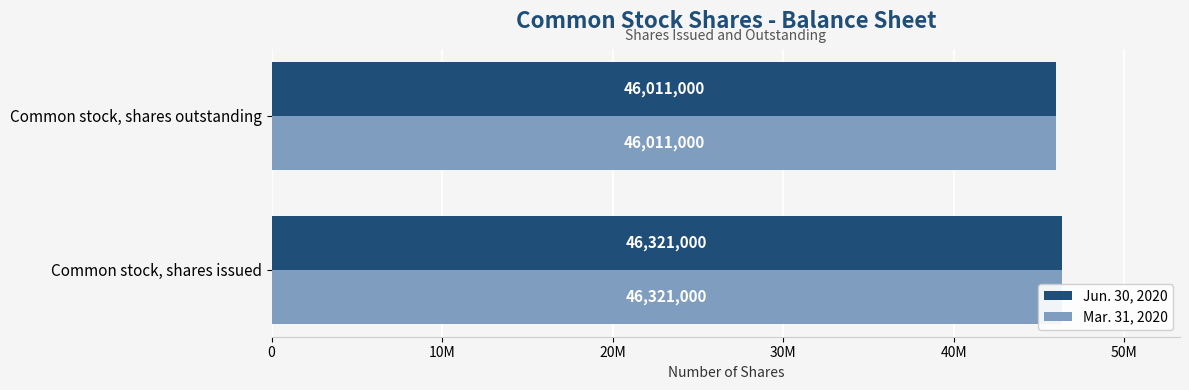

What are all the series names shown in the legend?

Jun. 30, 2020, Mar. 31, 2020